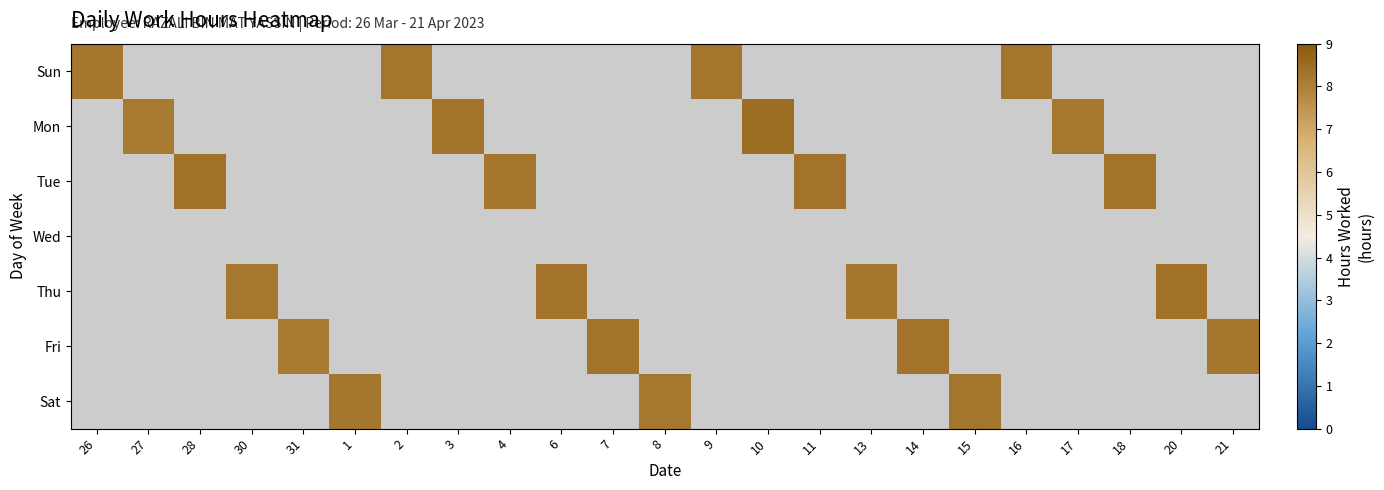

Between 16 and 1, which is larger?

1